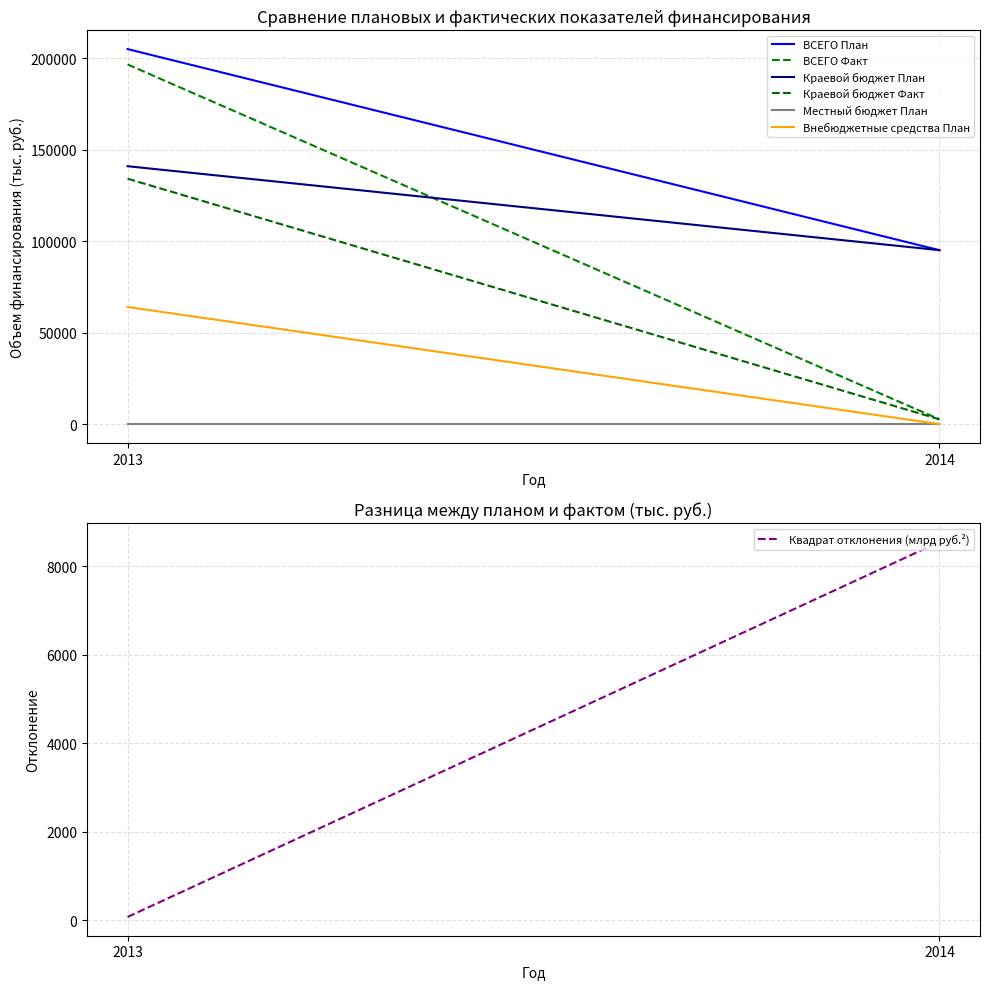

Count the number of categories in the chart.

2